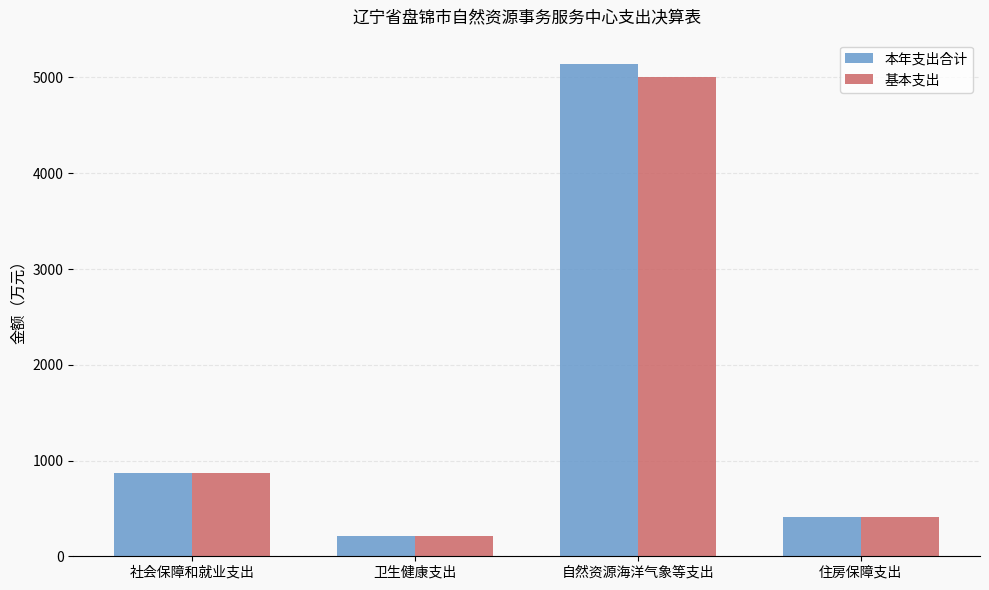

Does the chart contain any negative values?

No